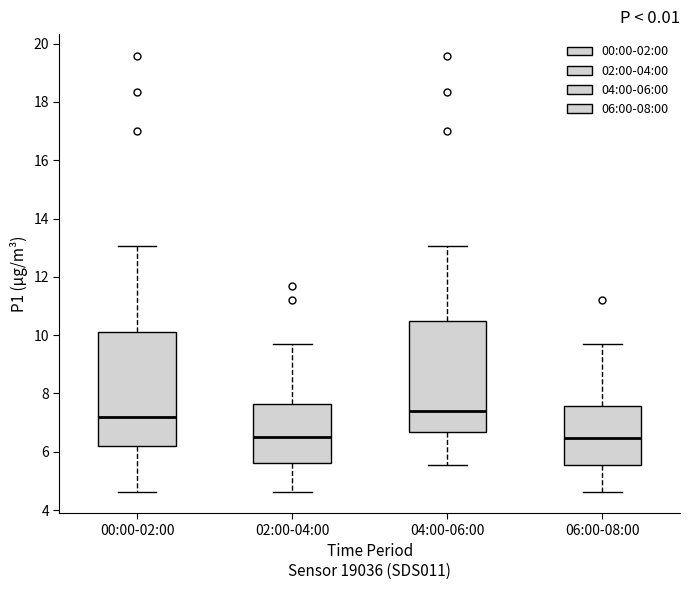

Reading left to right, read every box against the y-axis: the position of its median line, the range the box covers, and the ends of its whiskers. The values are not printed on the chart, so give them approximately, as read against the axis.

00:00-02:00: median 7.2, box 6.2 to 10.2, whiskers 4.6 to 13.0
02:00-04:00: median 6.6, box 5.6 to 7.6, whiskers 4.6 to 9.8
04:00-06:00: median 7.4, box 6.6 to 10.4, whiskers 5.6 to 13.0
06:00-08:00: median 6.4, box 5.6 to 7.6, whiskers 4.6 to 9.8